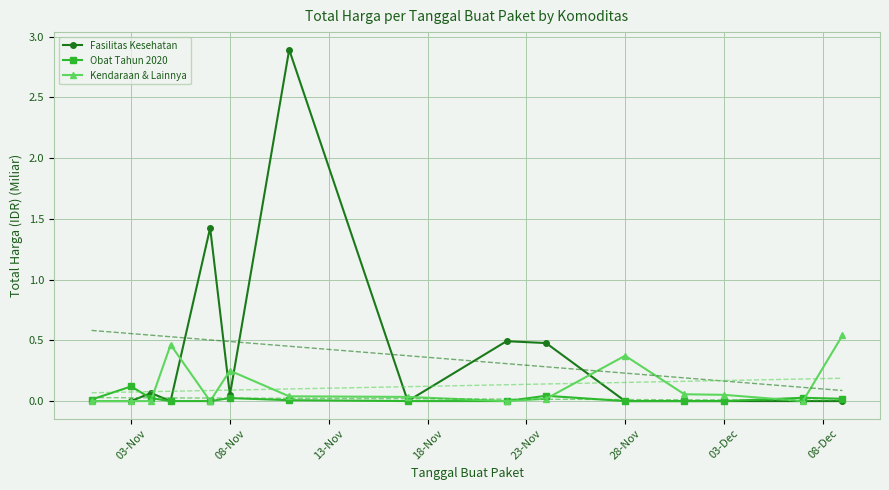

The Fasilitas Kesehatan series shows -1.7 at 03-Dec. True or false?

False